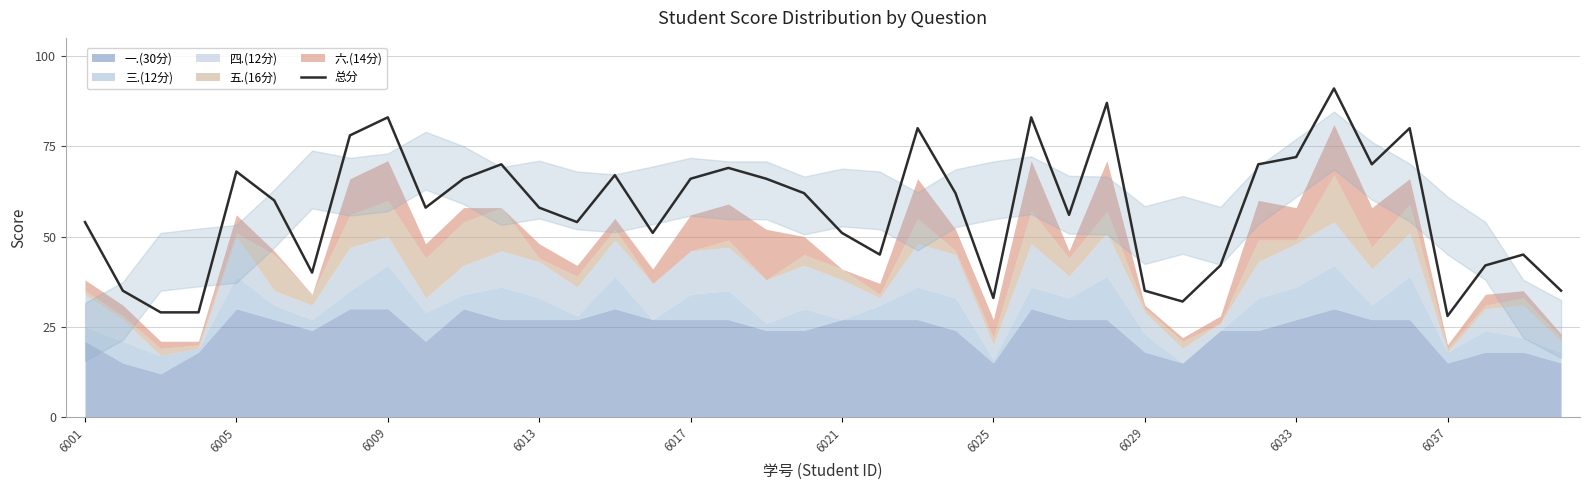

The 总分 series shows 54 at 6001. True or false?

True